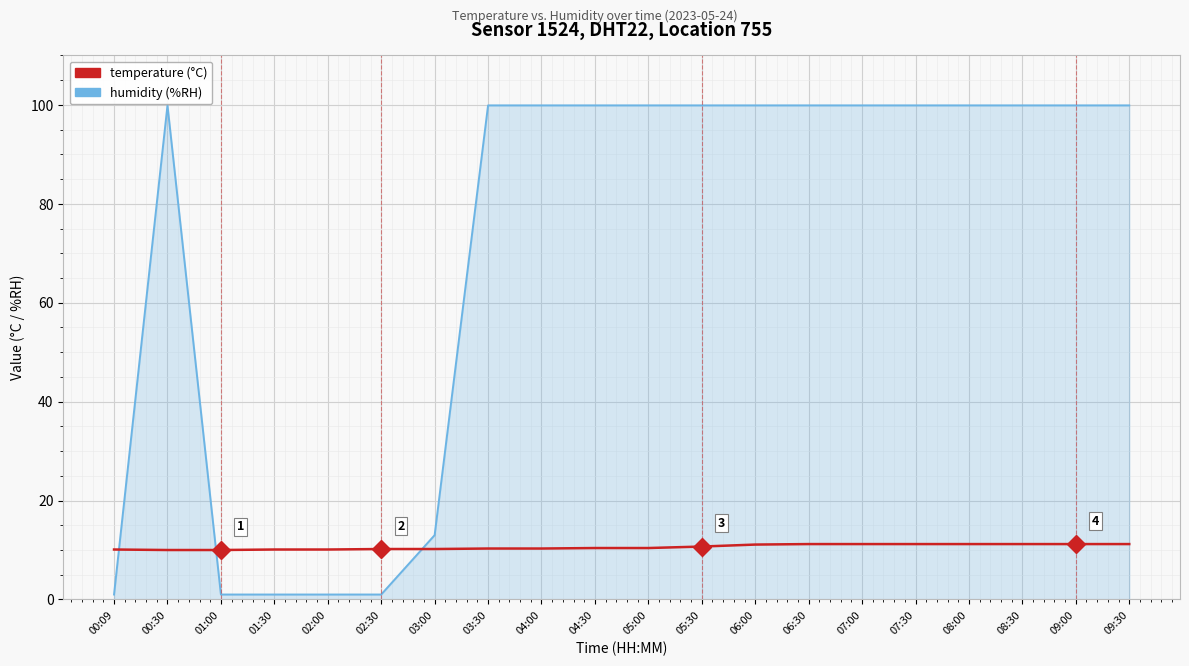

What is the total value across all series at 06:00?

111.0